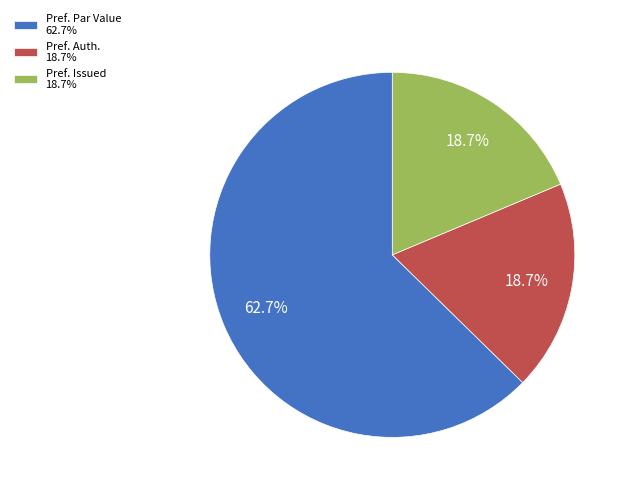

Combined, what portion of the pie is Pref. Par Value 62.7% and Pref. Issued 18.7%?

81.3%